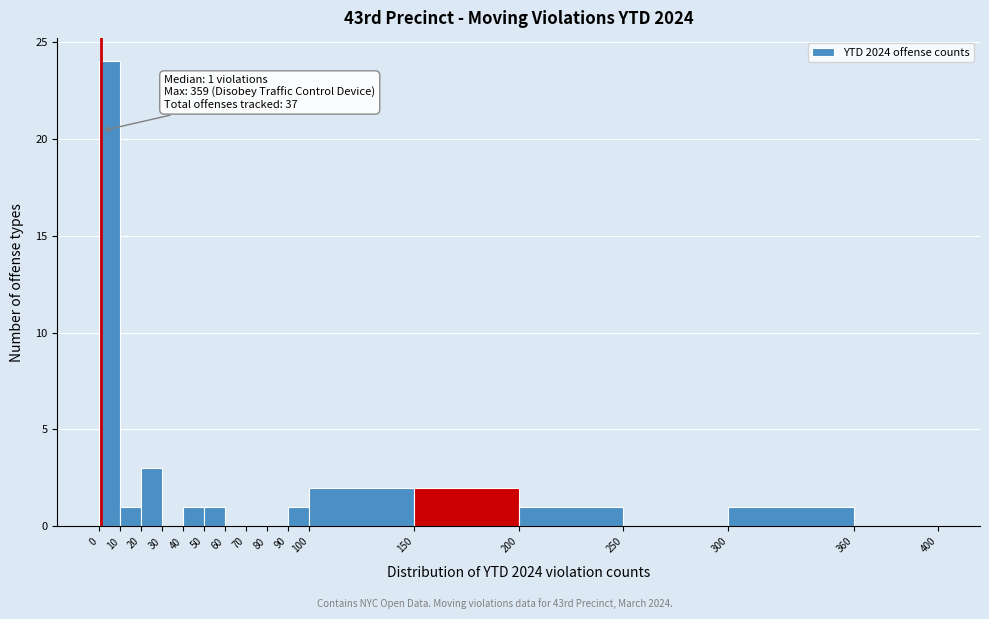

Which range on the x-axis has the tallest bar?

0 to 10